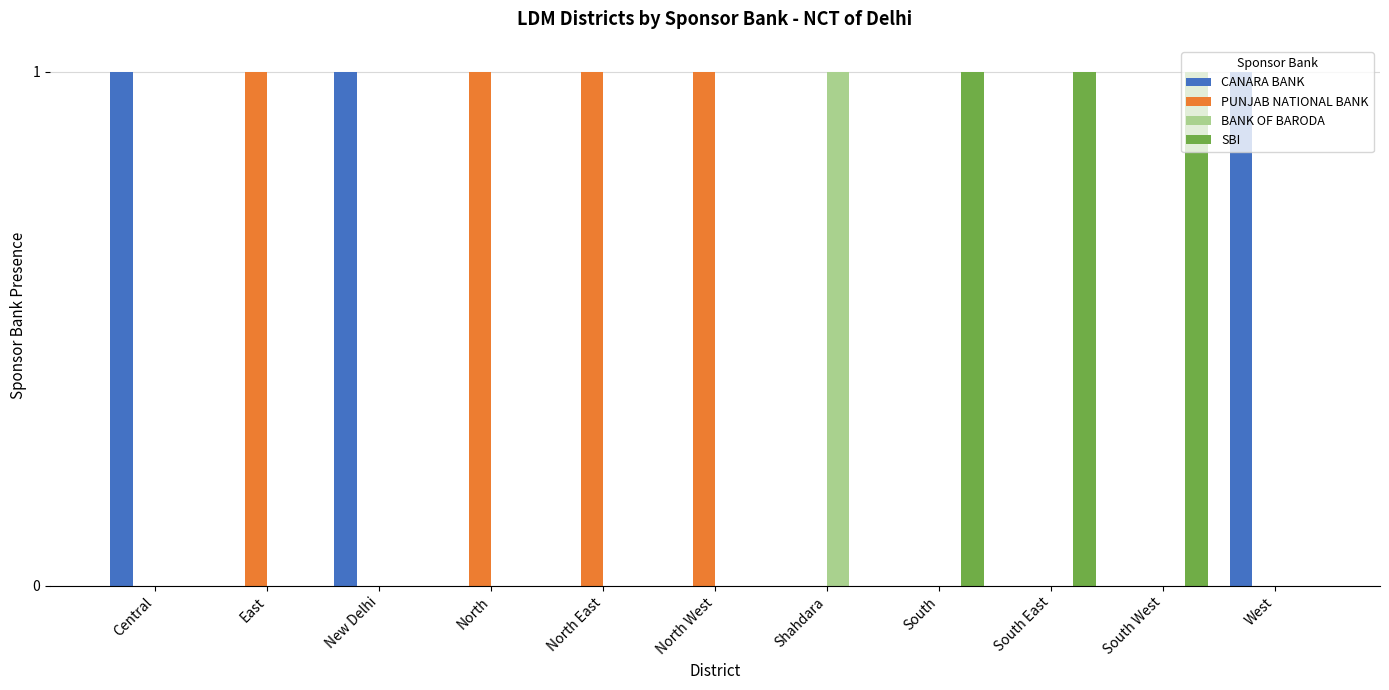

Which series has the largest total across all categories?

PUNJAB NATIONAL BANK